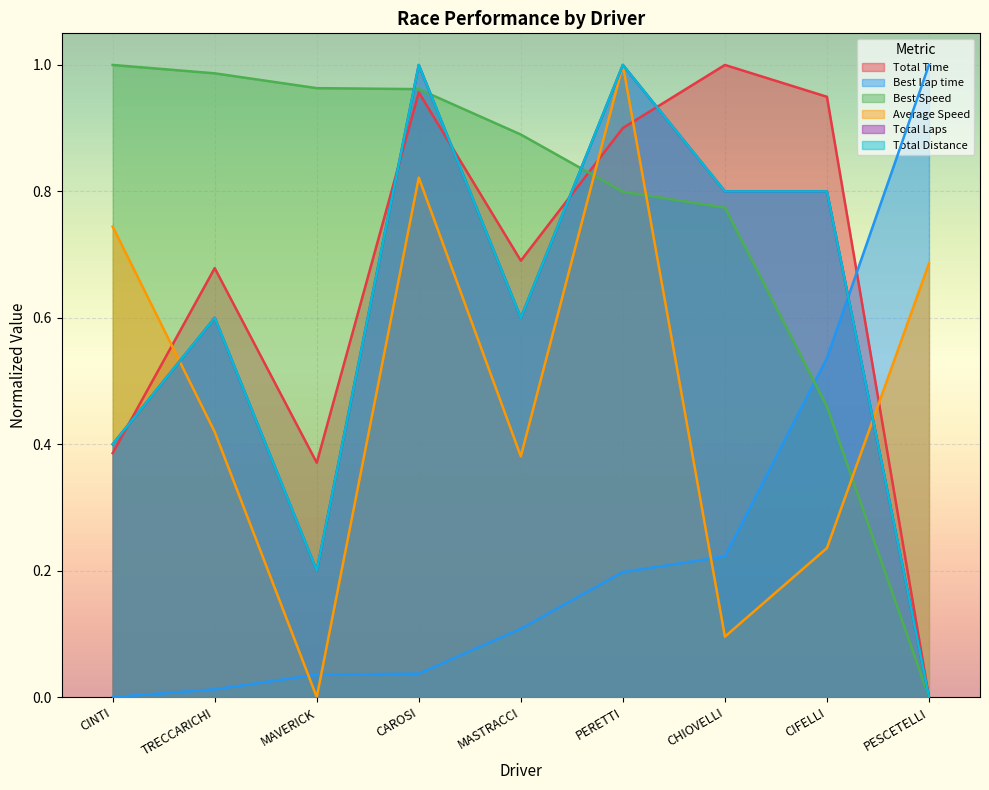

What is the highest value of the Total Laps series?

1.0